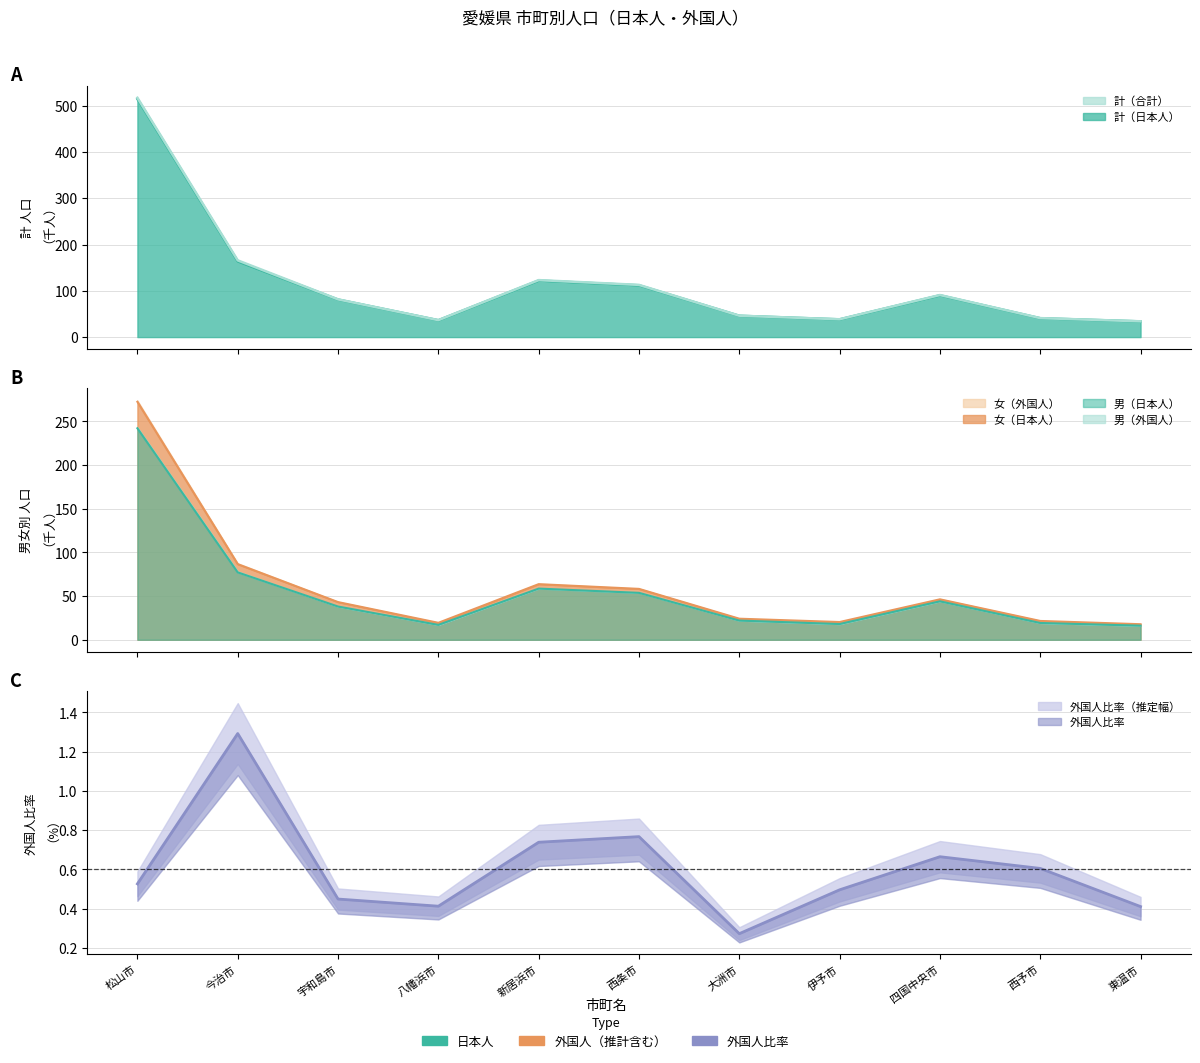

Which series has the largest total across all categories?

計（合計）